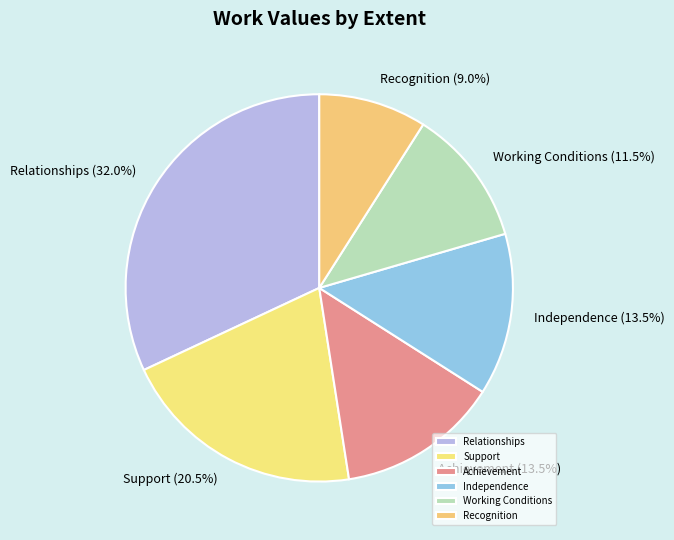

To the nearest percent, what is the difference between the Independence and Relationships slice percentages?

18%